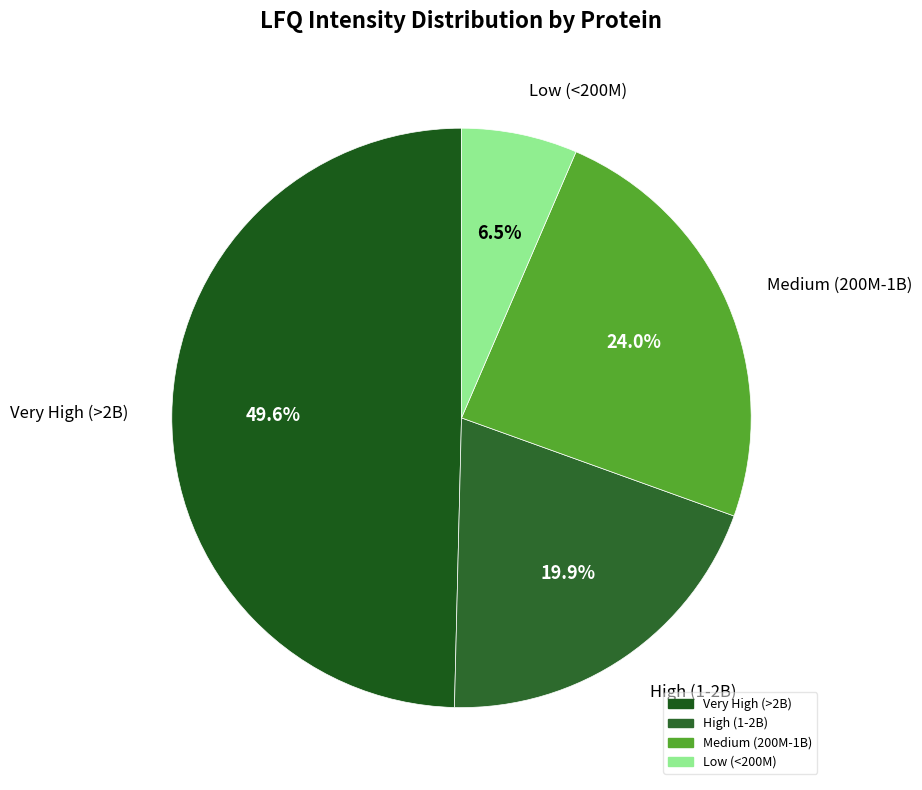

Is there any slice that represents more than half of the pie?

No